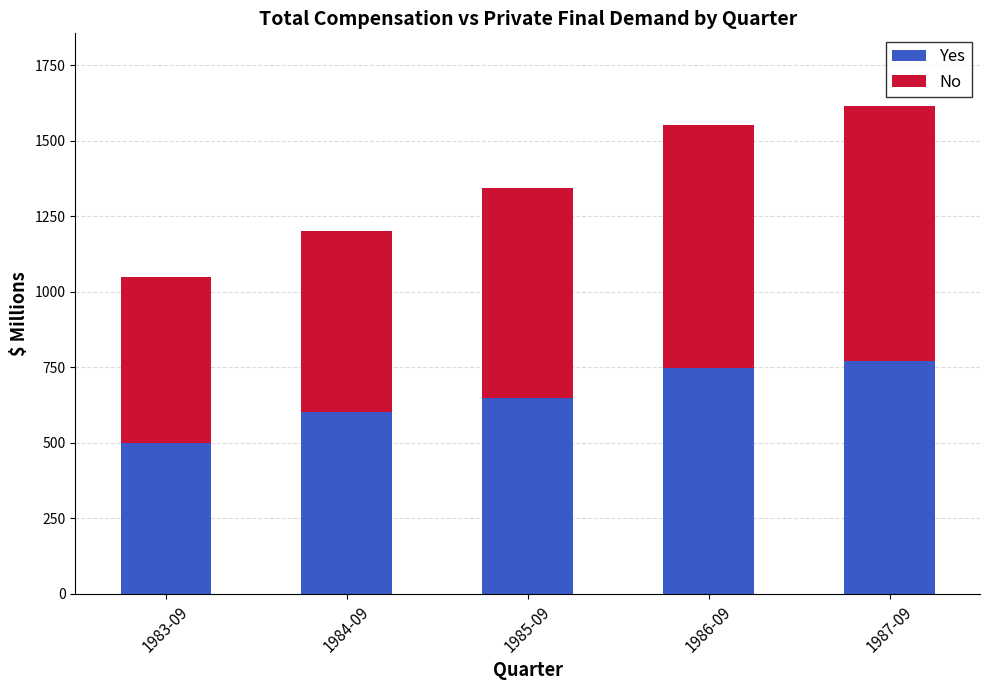

What is the average value of the Yes series?

653